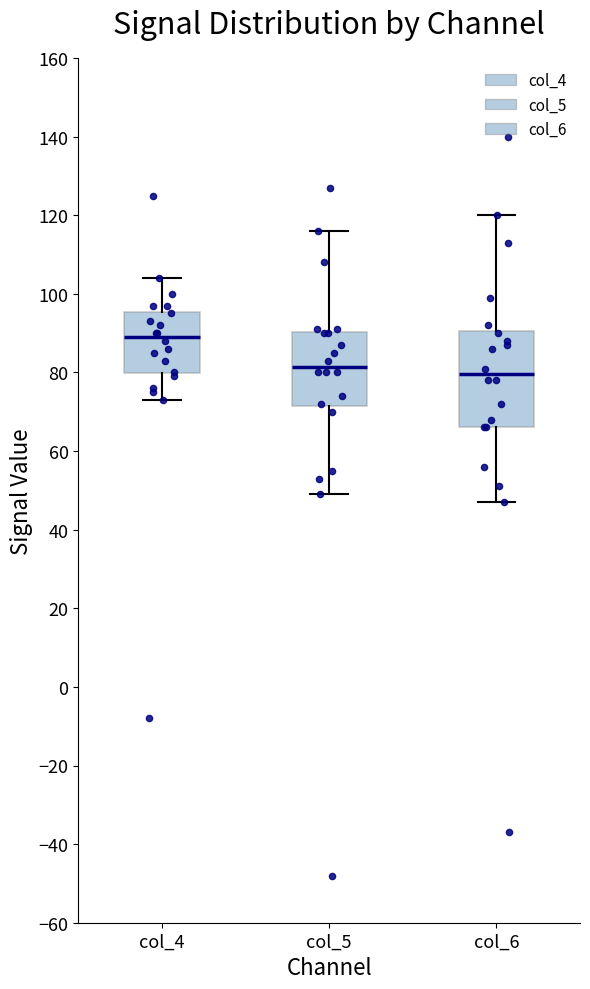

Where does the lower whisker of the box for col_4 end on the y-axis? The values are not printed on the chart, so give them approximately, as read against the axis.

74